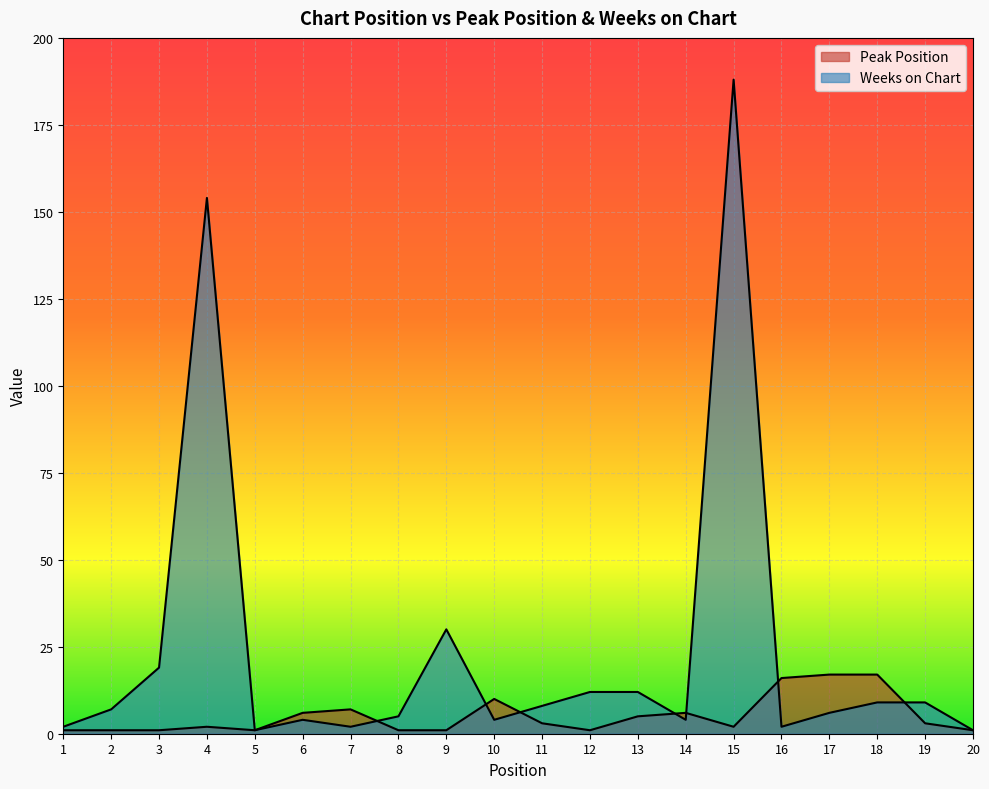

The value of Peak Position at 10 is 13. True or false?

False